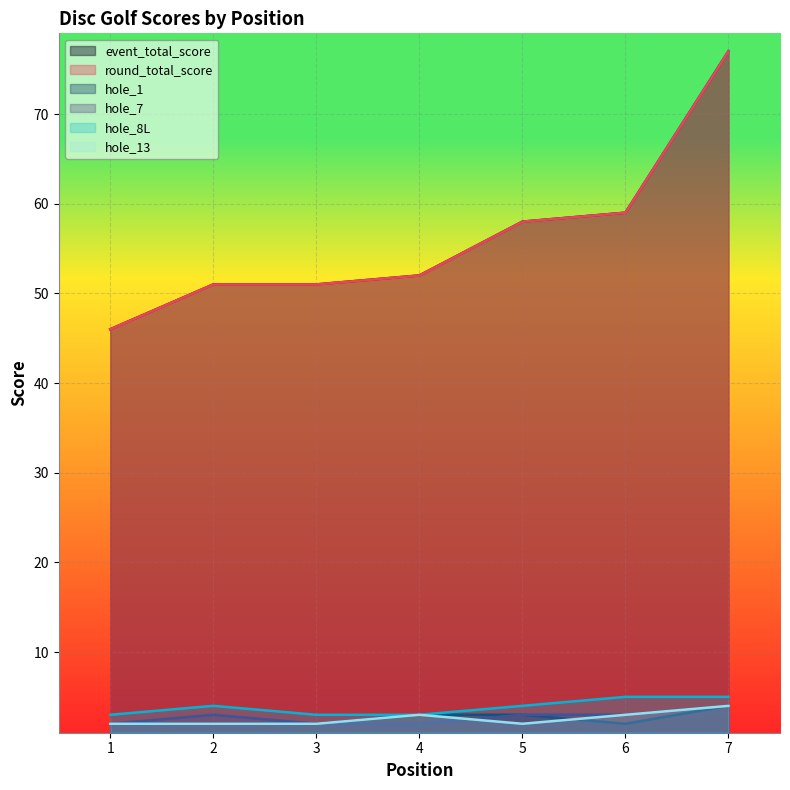

What is the value of the event_total_score point at the 7th from the left?

77